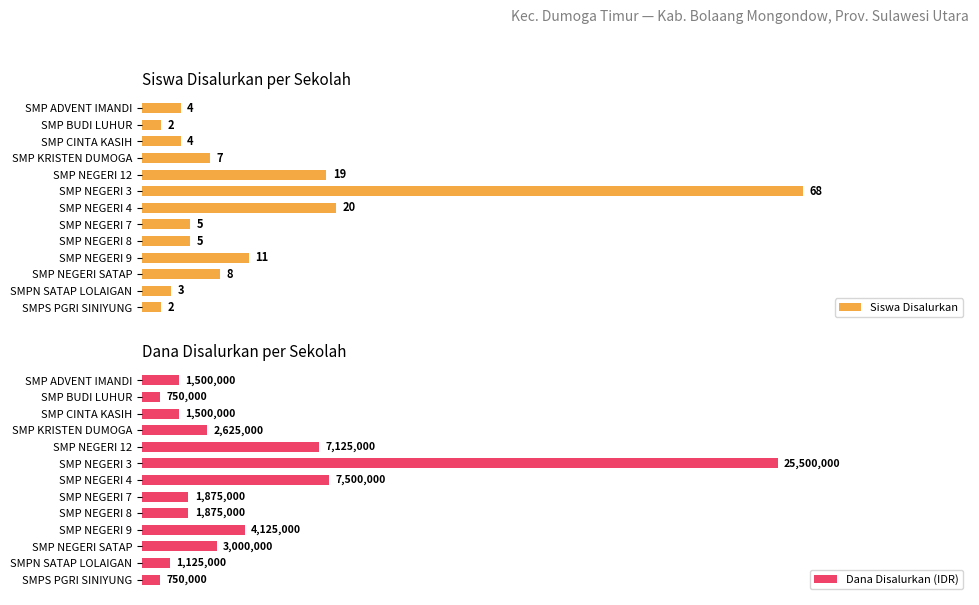

Reading right to left, transcribe all the data shown in this chart.

Siswa Disalurkan: 2	3	8	11	5	5	20	68	19	7	4	2	4
Dana Disalurkan (IDR): 750000	1125000	3000000	4125000	1875000	1875000	7500000	25500000	7125000	2625000	1500000	750000	1500000